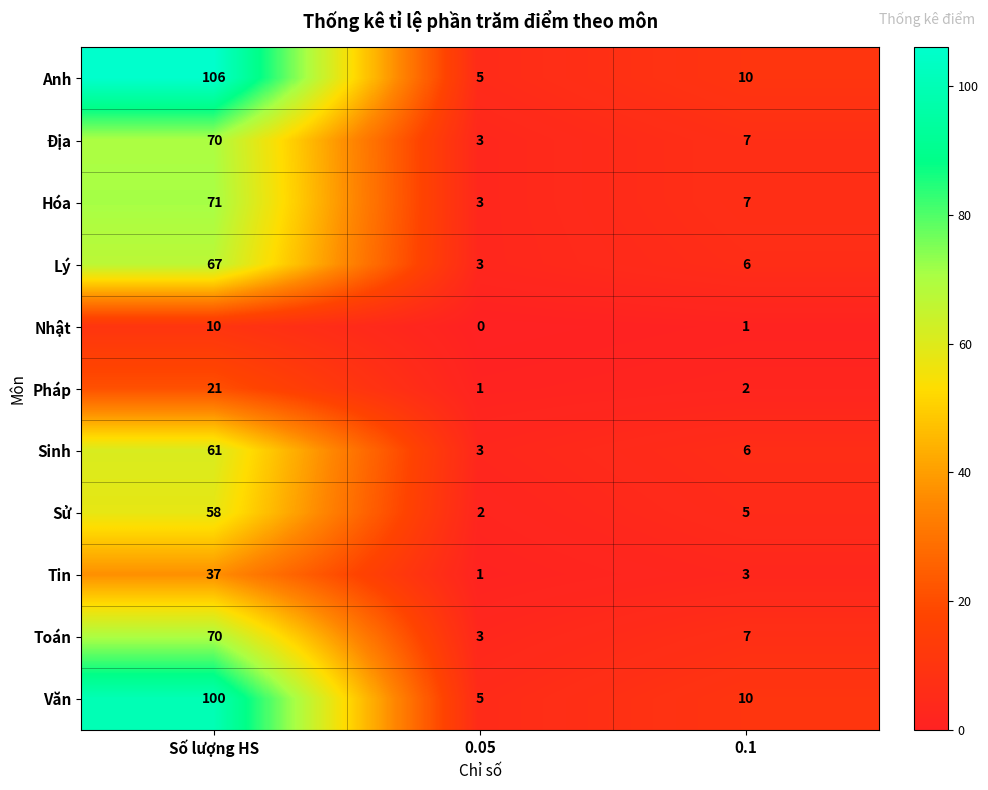

List the labels in order of Anh value, largest first.

Số lượng HS, 0.1, 0.05